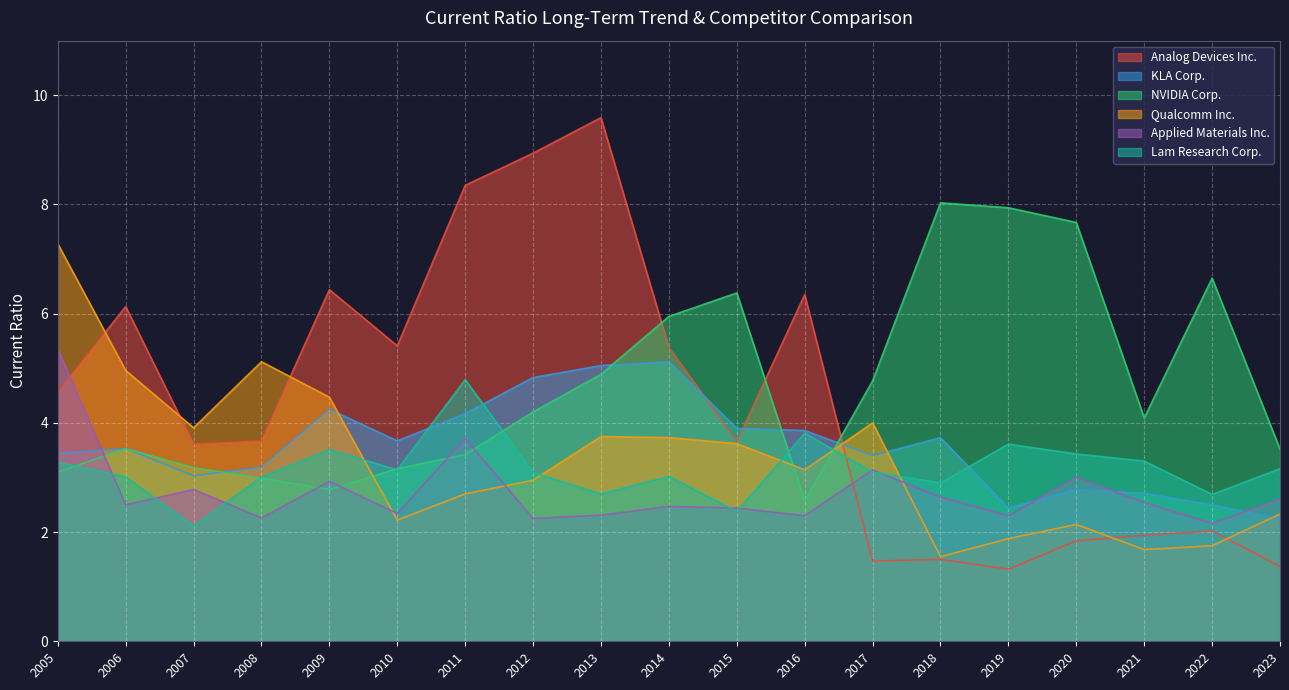

Is the value of Analog Devices Inc. at 2022 greater than the value of NVIDIA Corp. at 2011?

No